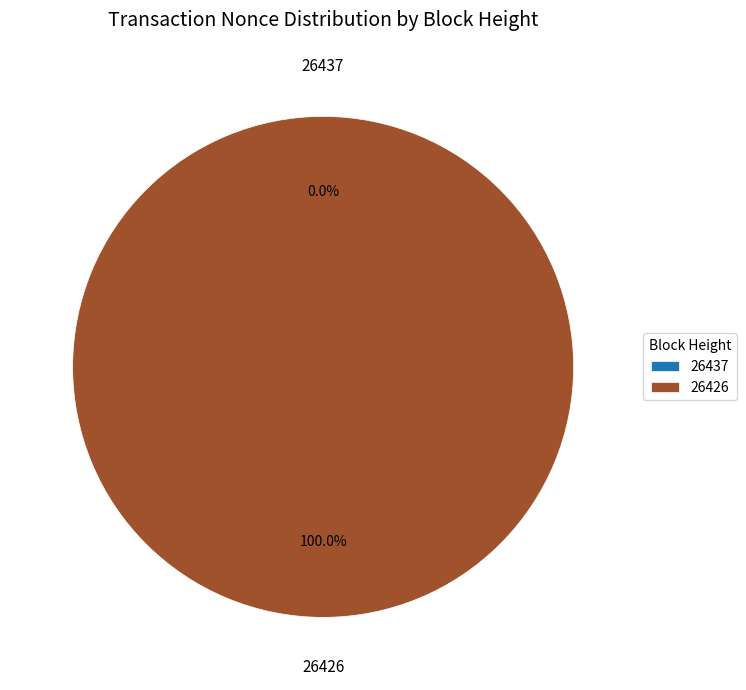

Do 26426 and 26437 together represent more than half of the pie?

Yes